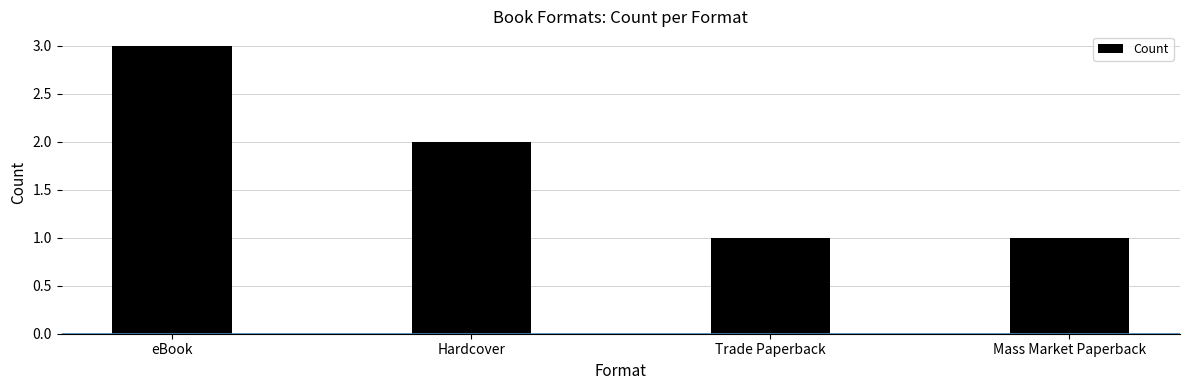

What value does the data have at Hardcover?

2